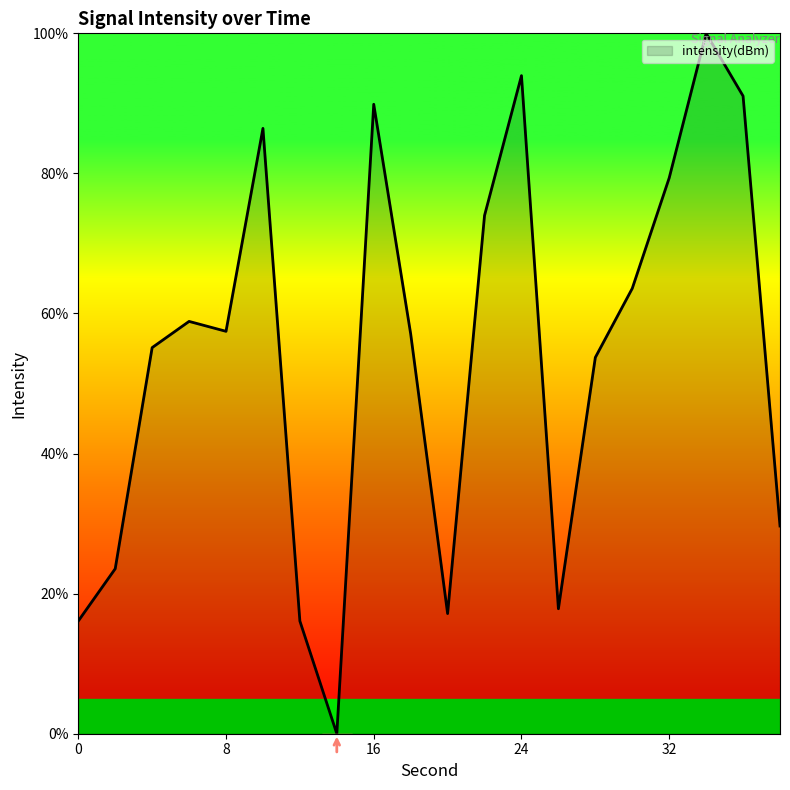

What is the maximum value shown in the chart?

100.0